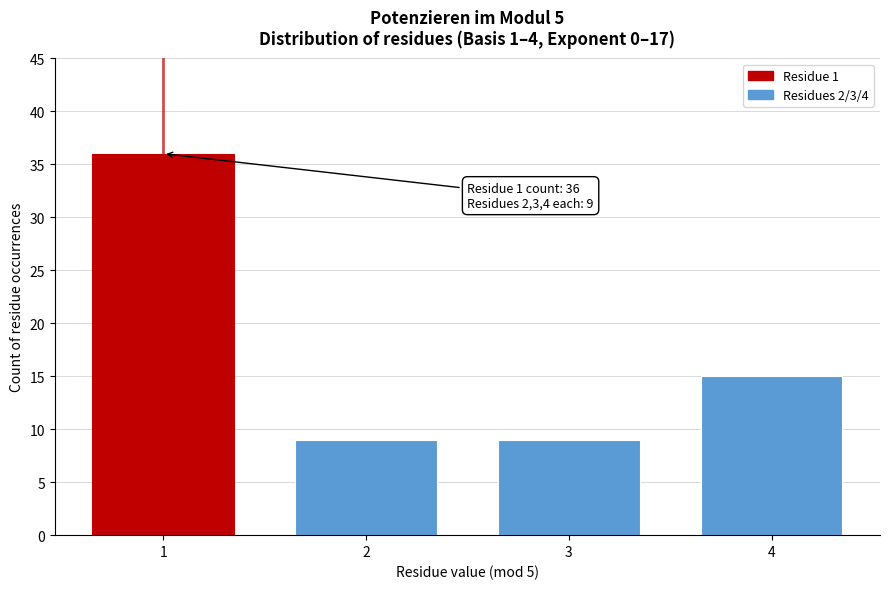

Reading right to left, list all the values displayed in this chart.

15	9	9	36